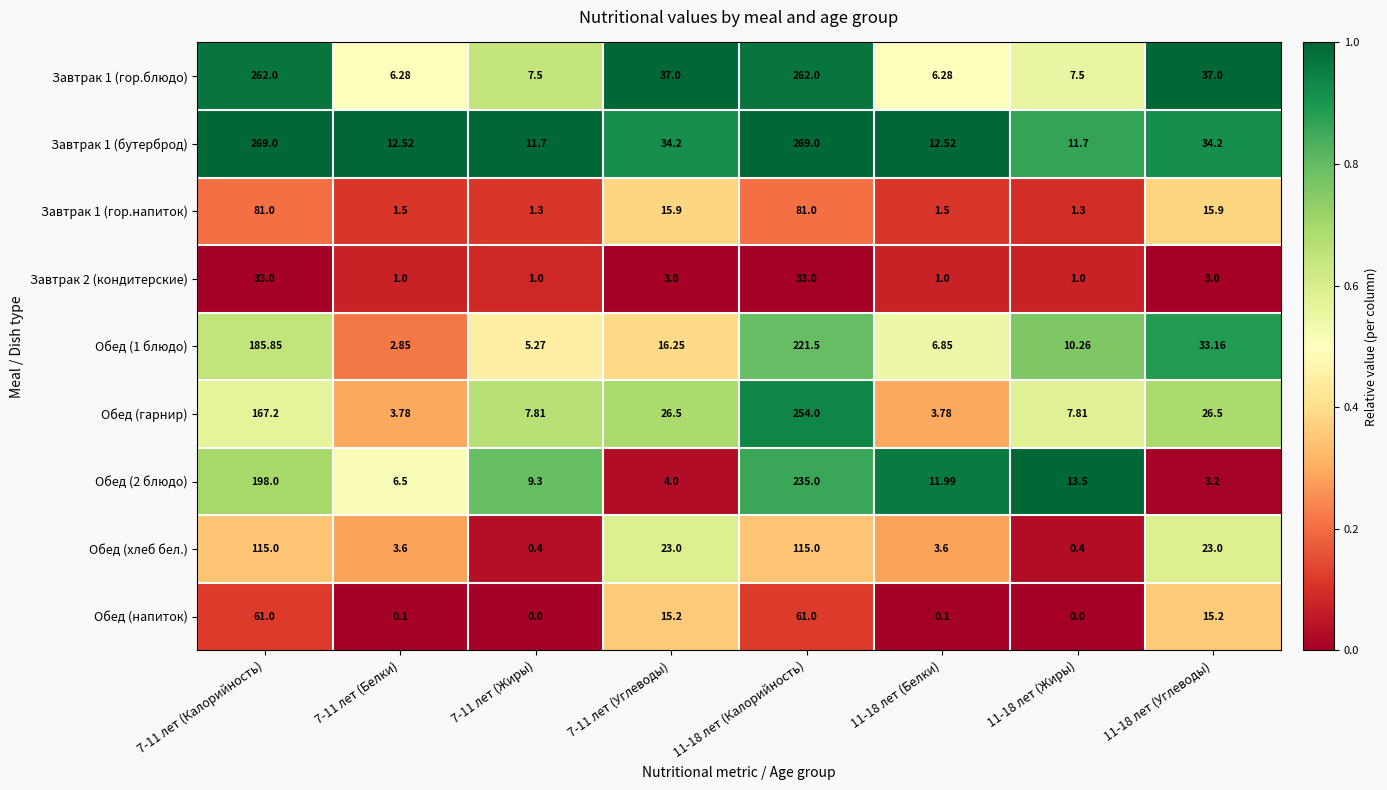

List the series in order of their peak value, lowest first.

Завтрак 2 (кондитерские), Обед (напиток), Завтрак 1 (гор.напиток), Обед (хлеб бел.), Обед (1 блюдо), Обед (2 блюдо), Обед (гарнир), Завтрак 1 (гор.блюдо), Завтрак 1 (бутерброд)